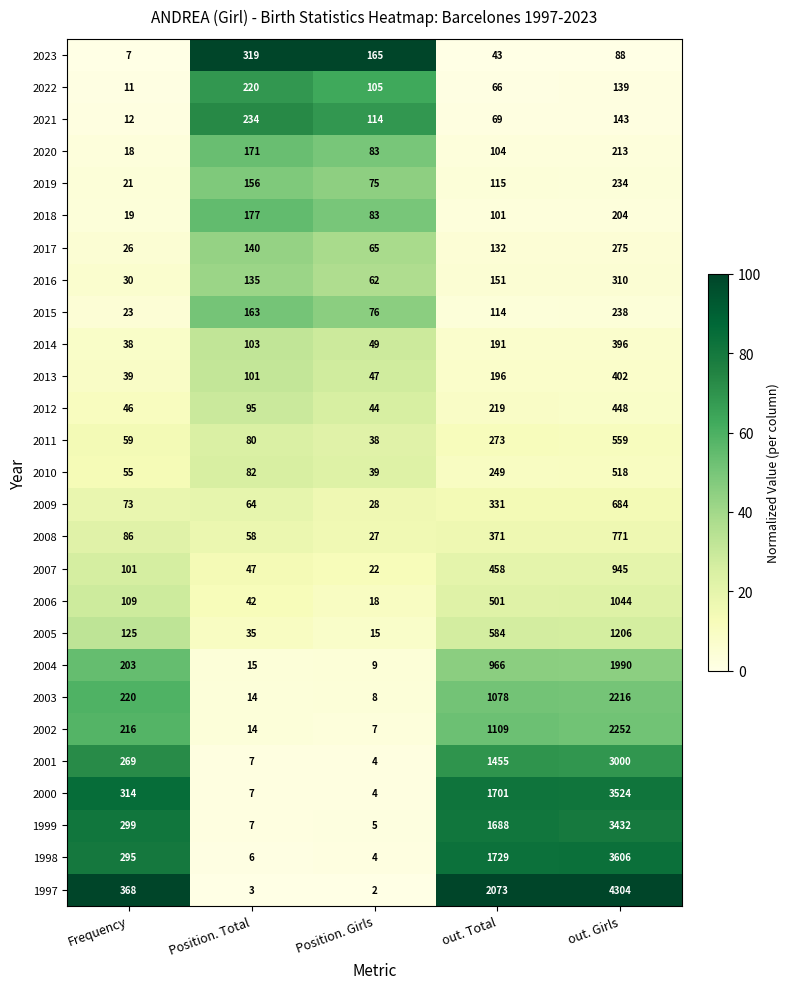

What is the difference between the maximum and second lowest values in the 2006 series?

1002